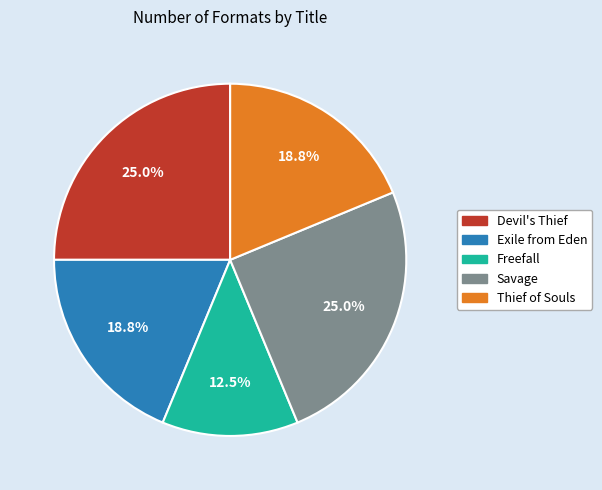

Is there a majority slice in this chart?

No